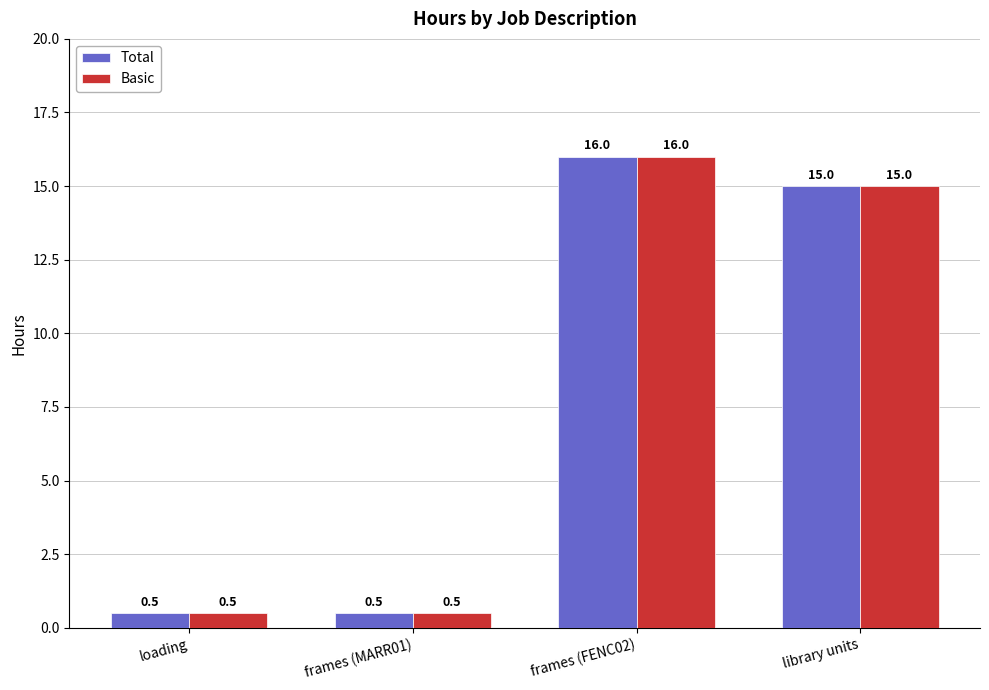

Is the value of Basic at frames (FENC02) greater than the value of Total at library units?

Yes